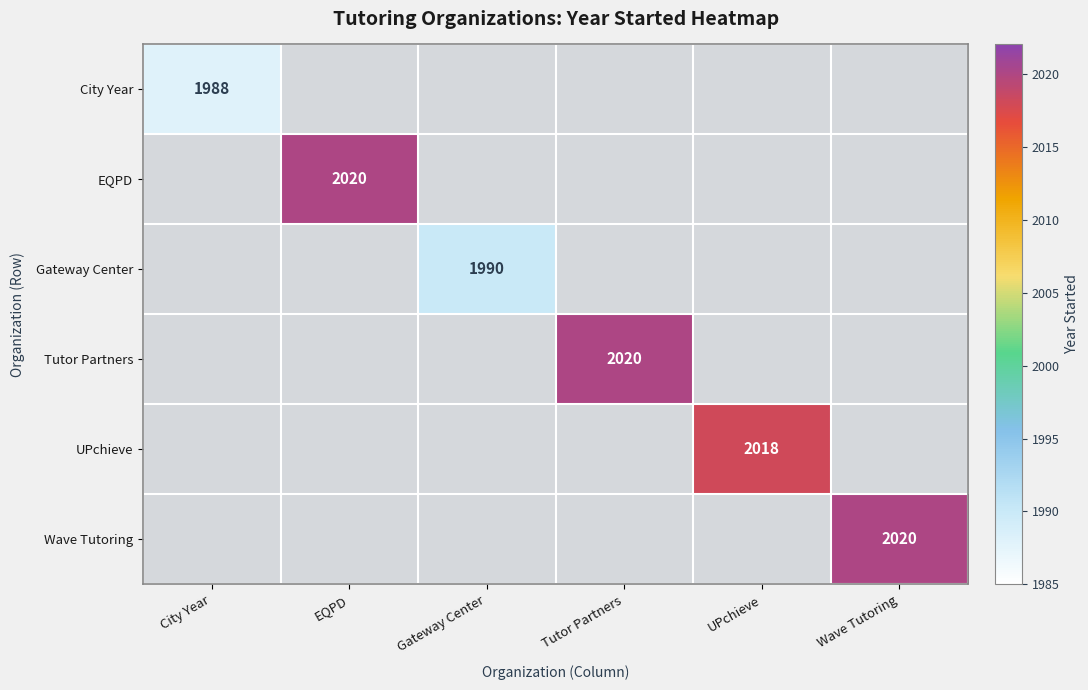

How many positive values does the City Year series have?

1